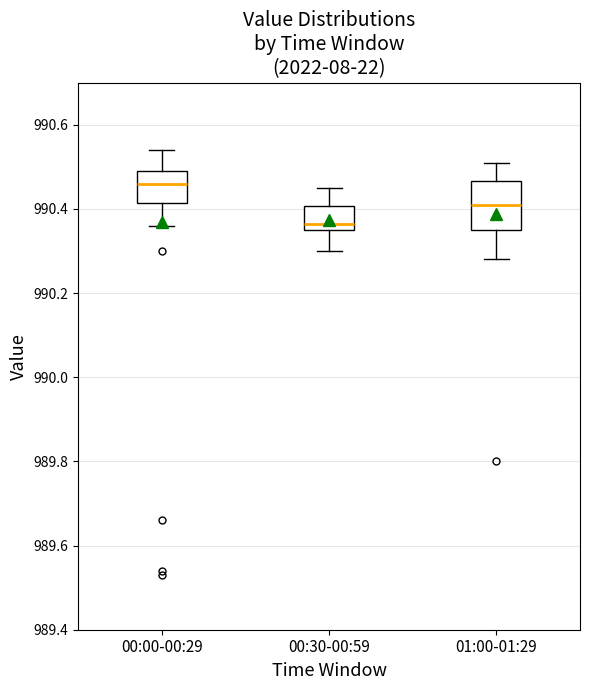

Reading left to right, transcribe this box plot: for each box, give where its median line is, the range the box spans, and where its two whiskers end, as read against the y-axis. The values are not printed on the chart, so give them approximately, as read against the axis.

00:00-00:29: median 990.46, box 990.42 to 990.50, whiskers 990.36 to 990.54
00:30-00:59: median 990.36 (just above the box's lower edge), box 990.36 to 990.40, whiskers 990.30 to 990.46
01:00-01:29: median 990.42, box 990.36 to 990.46, whiskers 990.28 to 990.52